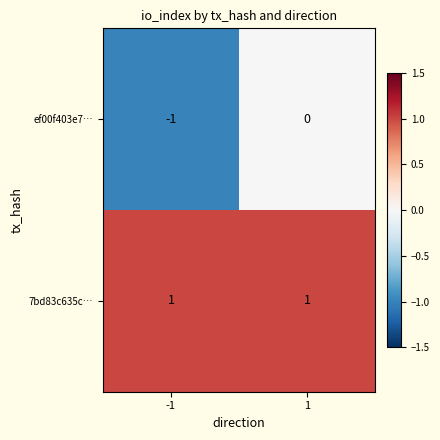

What is the difference between the highest and lowest values at -1?

2